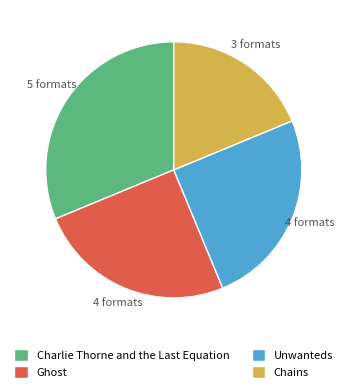

The Unwanteds slice represents 17% of the pie. True or false?

False